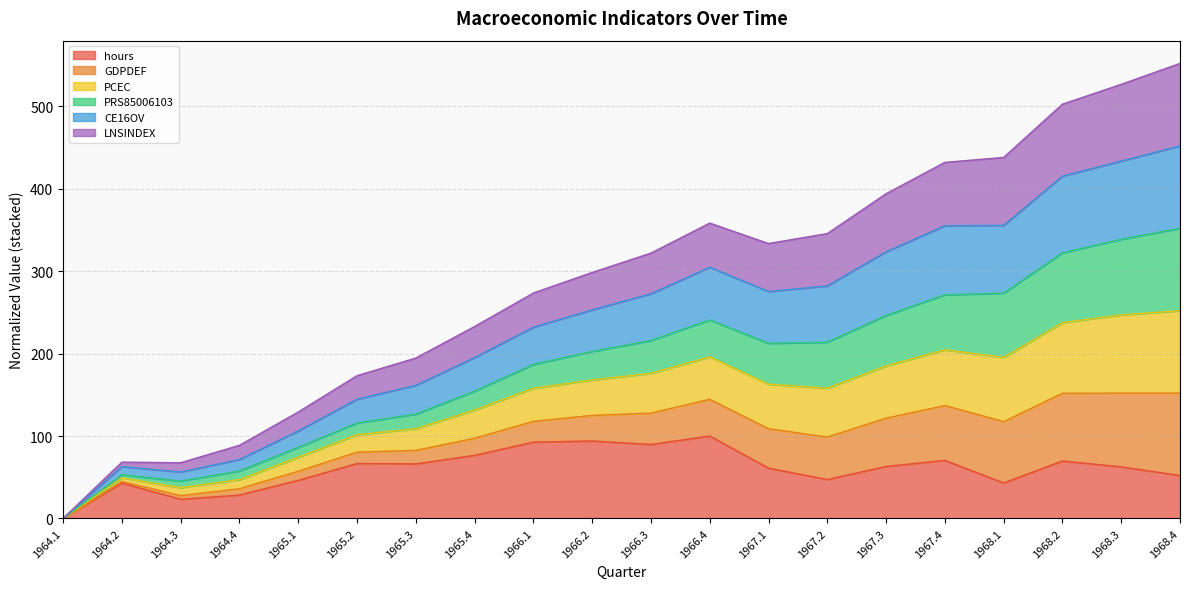

The hours series shows 60.8 at 1964.1. True or false?

False